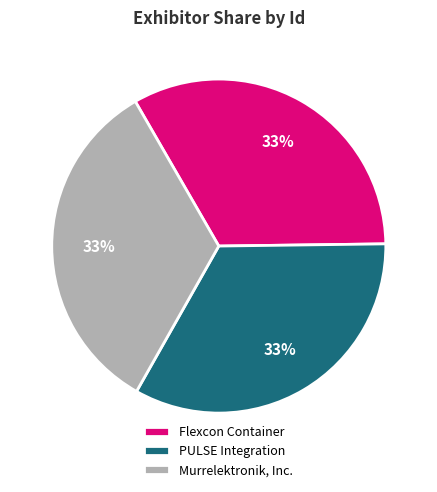

The Murrelektronik, Inc. slice represents 39% of the pie. True or false?

False